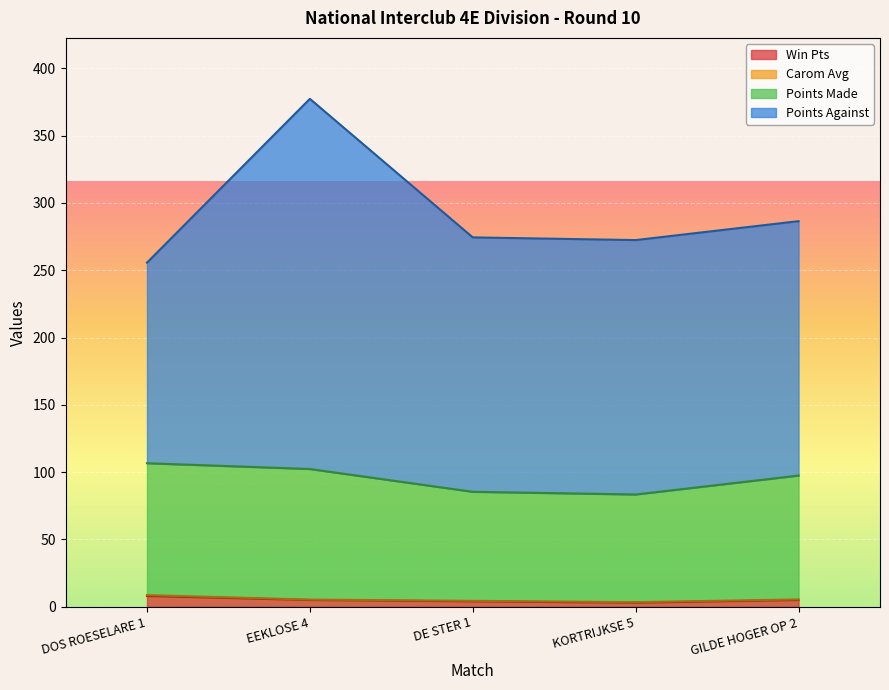

Where is Win Pts nearest to the value 5?

EEKLOSE 4